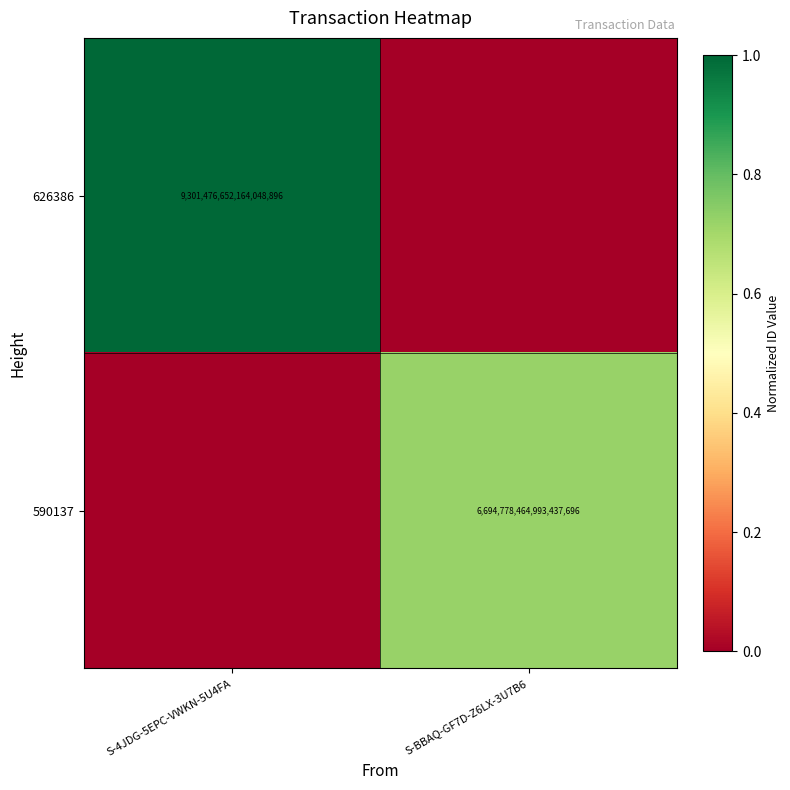

What is the greatest value displayed?

1.0